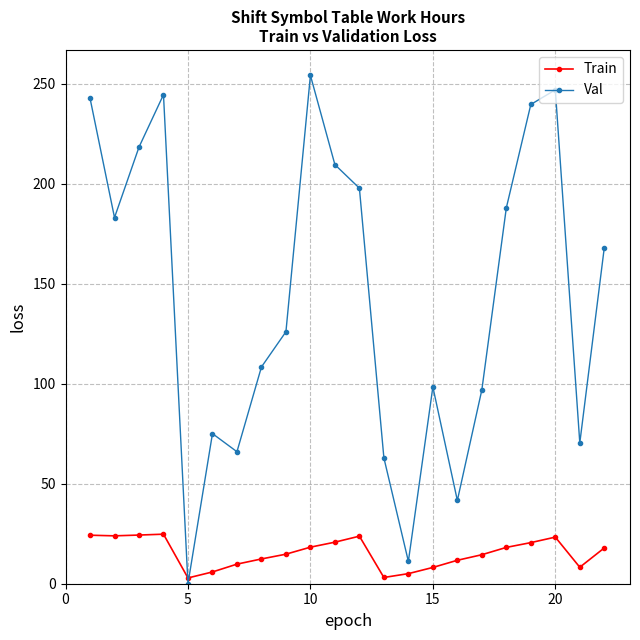

Which series ends up on top after the final intersection of Val and Train?

Val